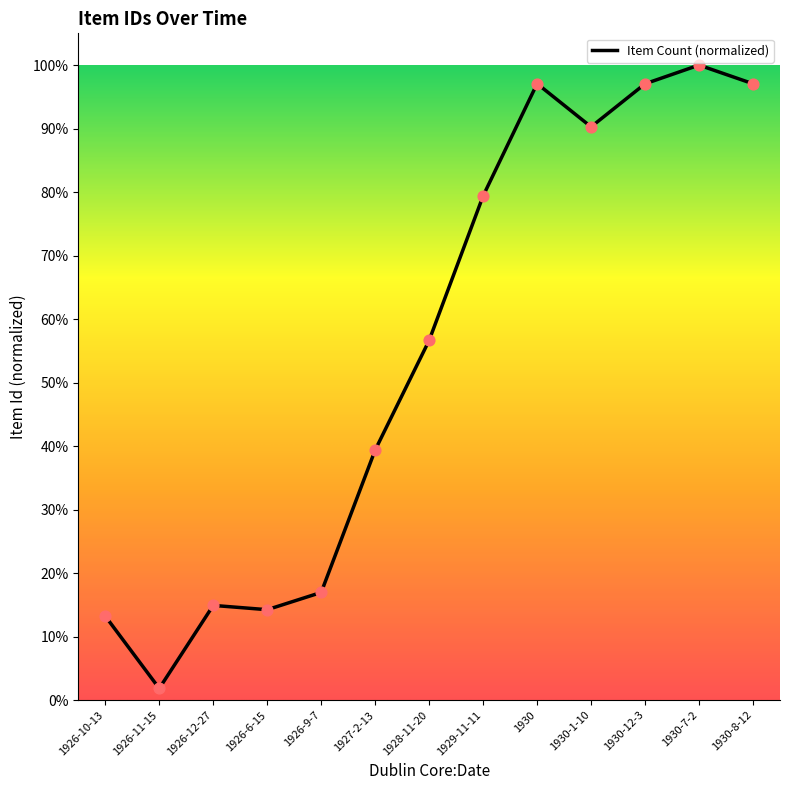

Approximately how many times larger is the value at 1928-11-20 compared to 1926-9-7?

3.3